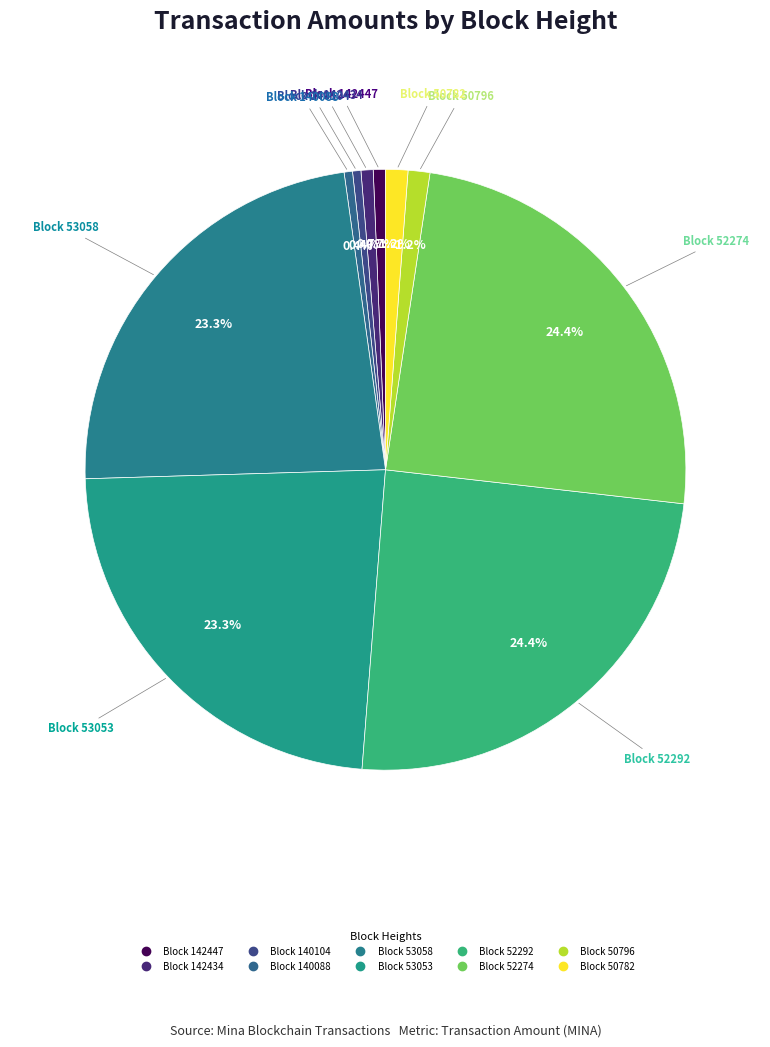

To the nearest percent, what is the average slice percentage?

10%